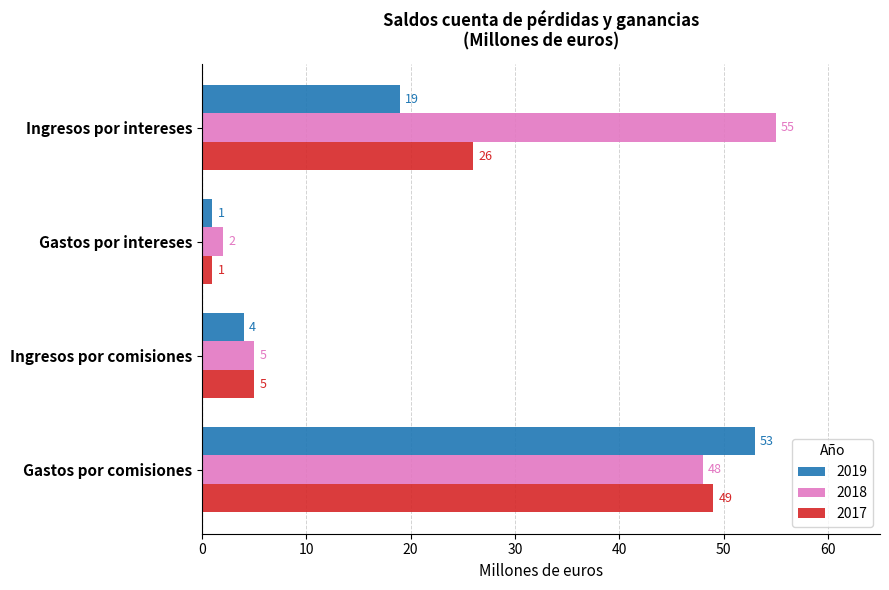

At which category is the sum across all series the highest?

Gastos por comisiones